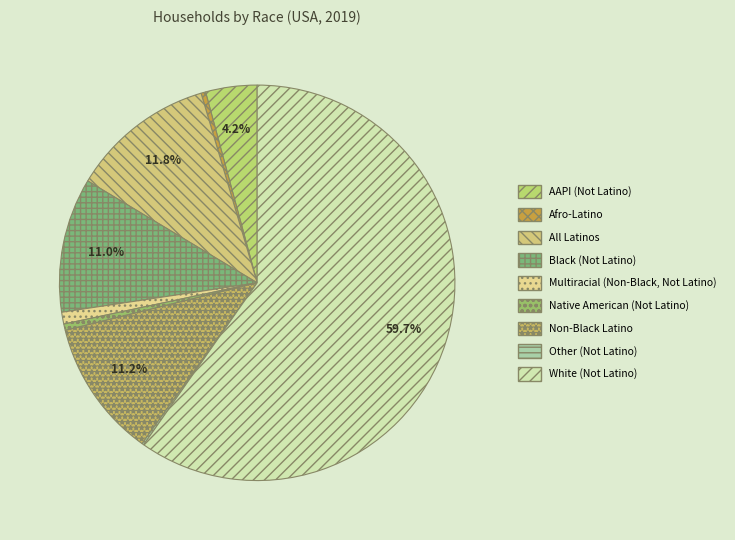

Does White (Not Latino) account for over 50% of the chart?

Yes